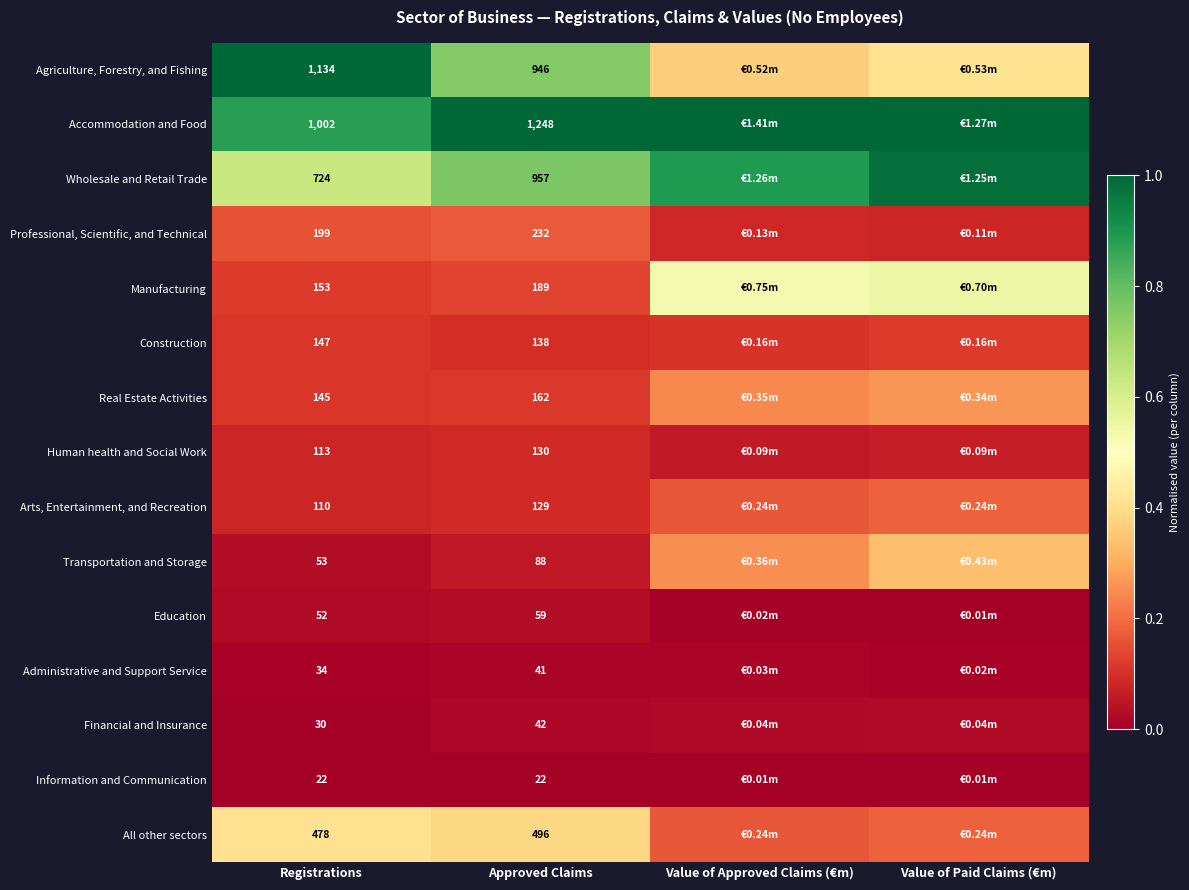

At Registrations, list the series in order from smallest to largest.

Information and Communication, Financial and Insurance, Administrative and Support Service, Education, Transportation and Storage, Arts, Entertainment, and Recreation, Human health and Social Work, Real Estate Activities, Construction, Manufacturing, Professional, Scientific, and Technical, All other sectors, Wholesale and Retail Trade, Accommodation and Food, Agriculture, Forestry, and Fishing